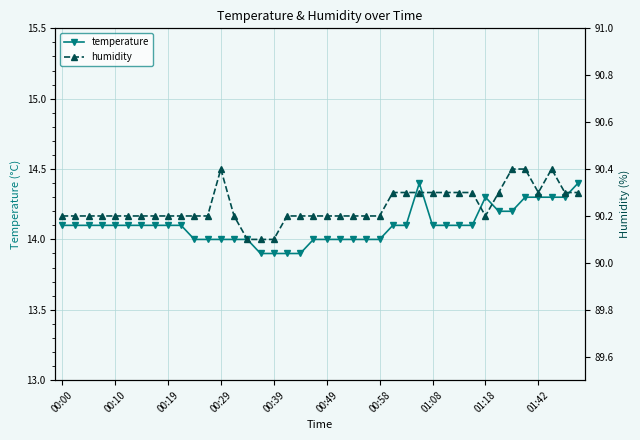

What is the greatest value displayed?

90.4